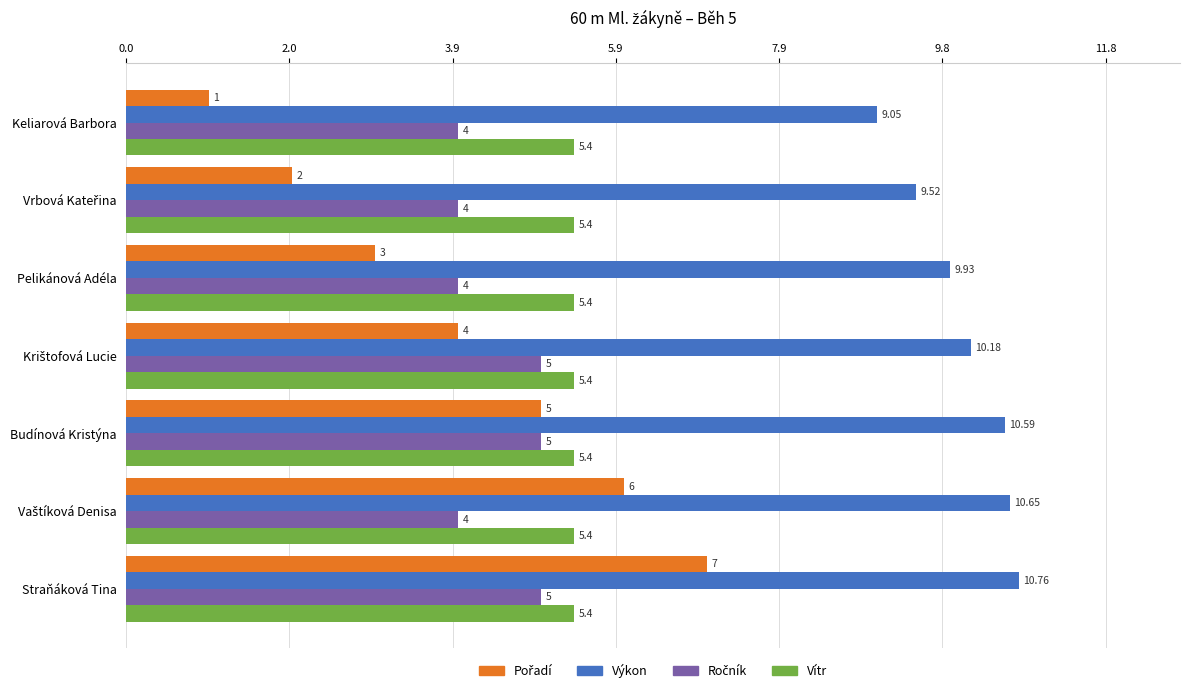

Which category has the highest value across all series?

Straňáková Tina